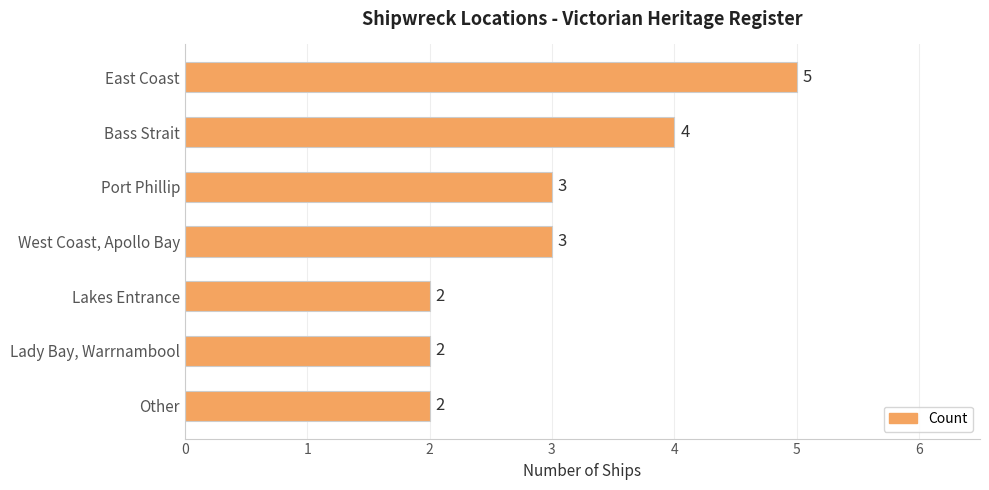

What is the label of the 3rd bar from the bottom?

Lakes Entrance